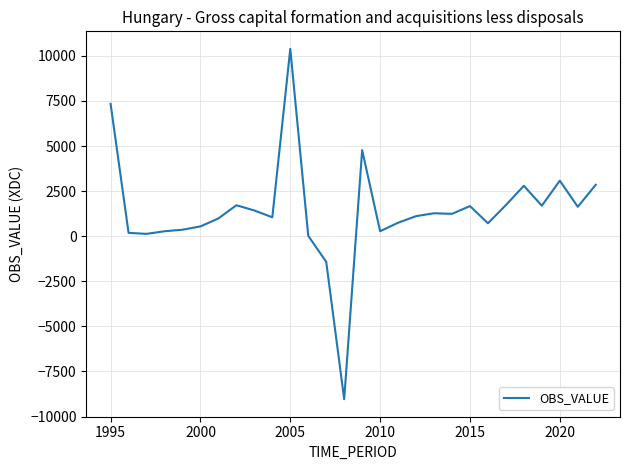

What is the minimum value shown in the chart?

-9037